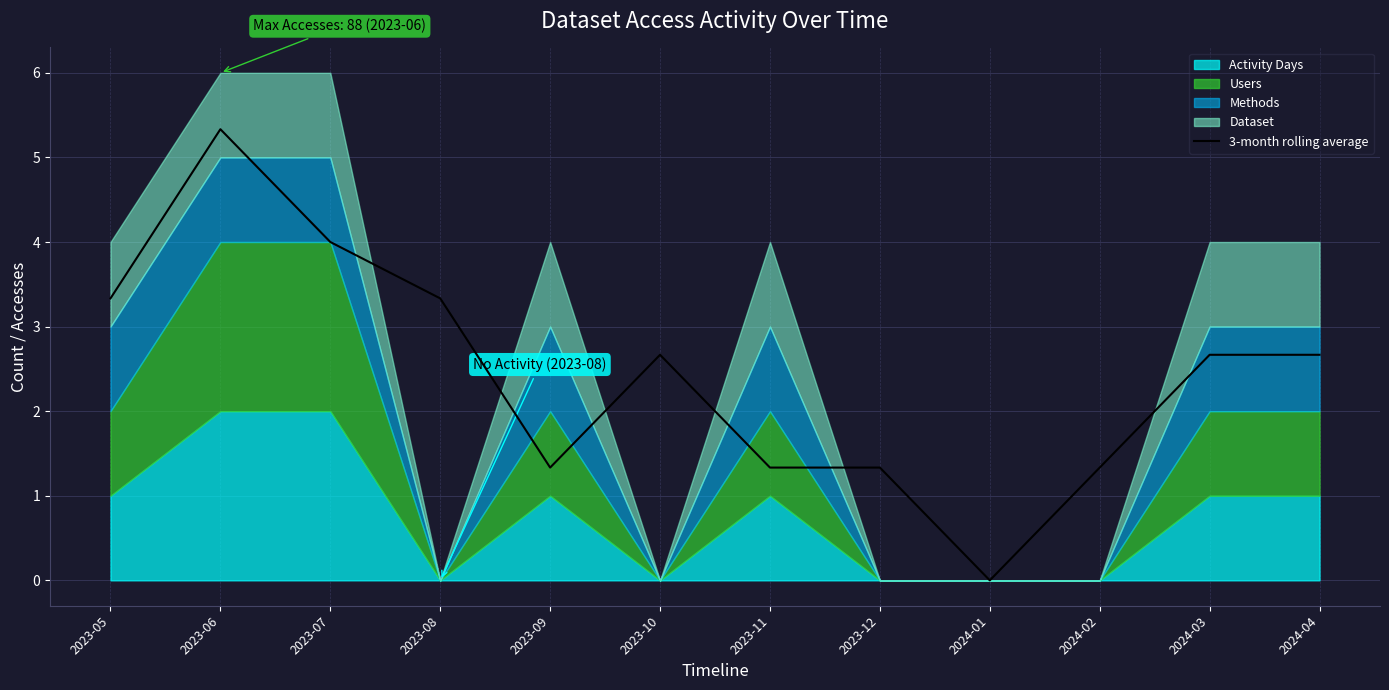

Rank the categories by value from highest to lowest.

2023-06, 2023-07, 2023-05, 2023-08, 2023-10, 2024-03, 2024-04, 2023-09, 2023-11, 2023-12, 2024-02, 2024-01